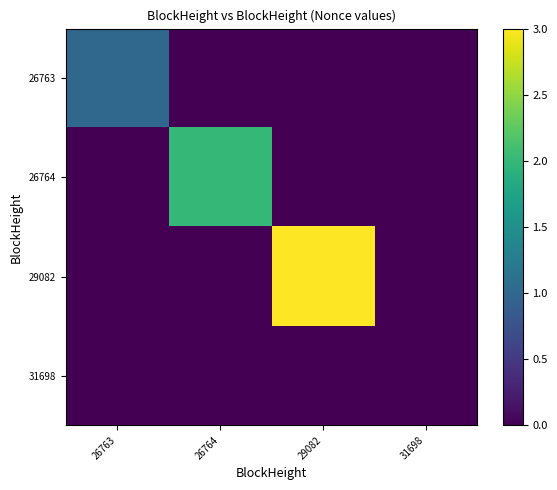

Reading left to right, extract all data points from this chart.

26763: 26763=1	26764=0	29082=0	31698=0
26764: 26763=0	26764=2	29082=0	31698=0
29082: 26763=0	26764=0	29082=3	31698=0
31698: 26763=0	26764=0	29082=0	31698=0